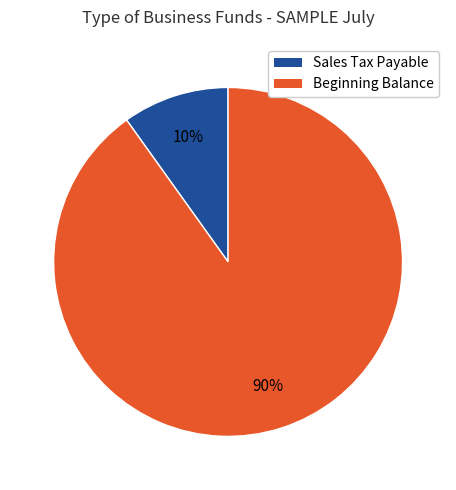

To the nearest percent, what is the difference between the largest and smallest slice percentages?

80%